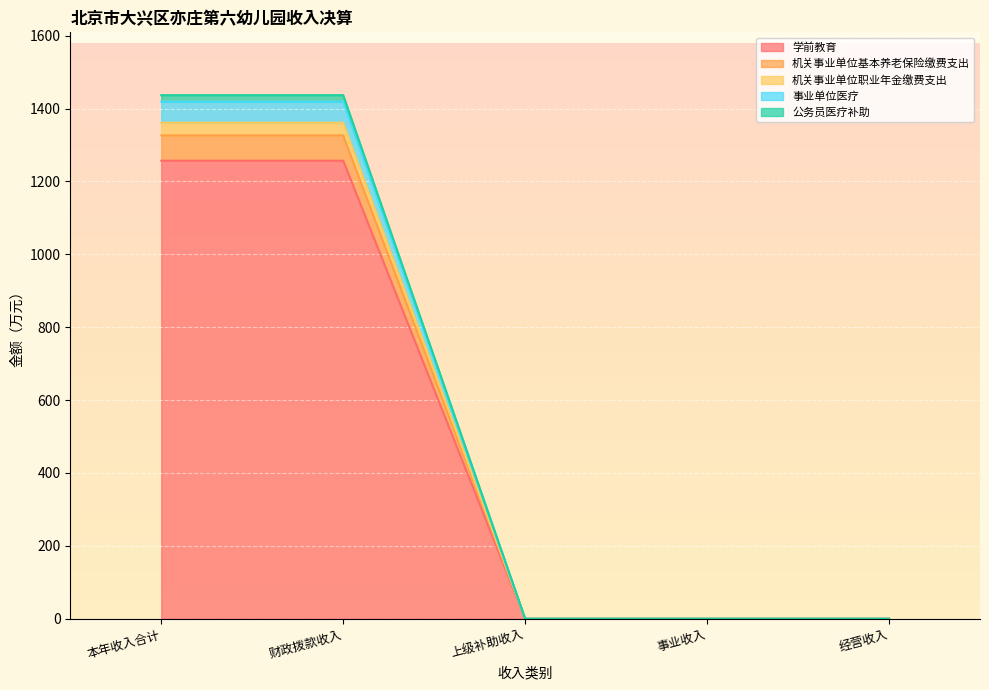

At 上级补助收入, list the series in order from largest to smallest.

学前教育, 机关事业单位基本养老保险缴费支出, 机关事业单位职业年金缴费支出, 事业单位医疗, 公务员医疗补助